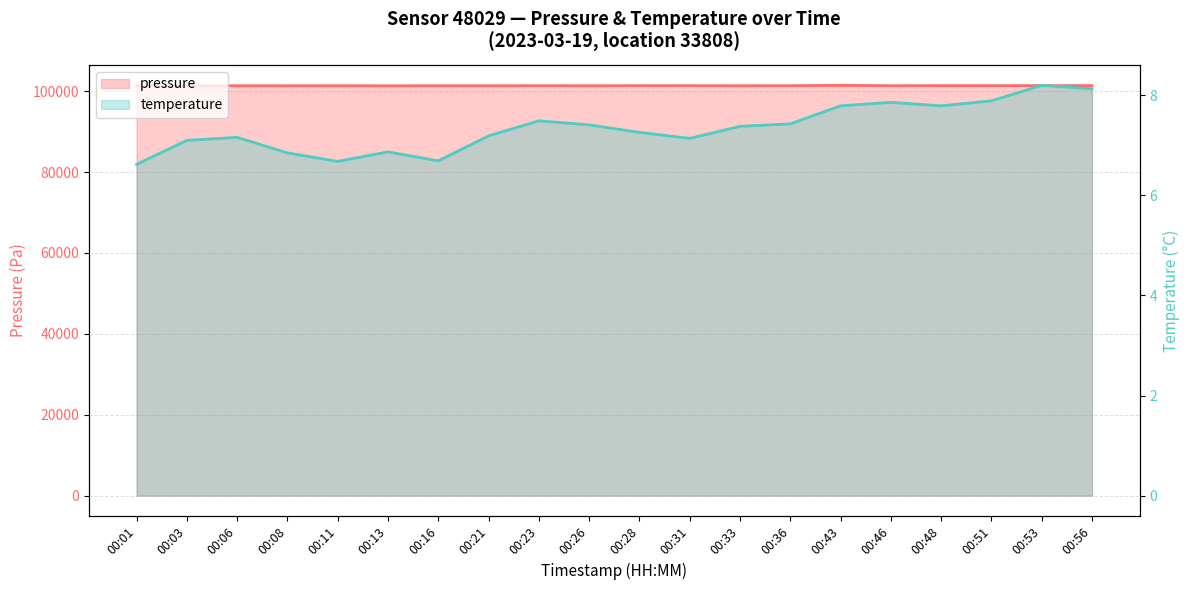

The pressure series shows 48844.3 at 00:06. True or false?

False